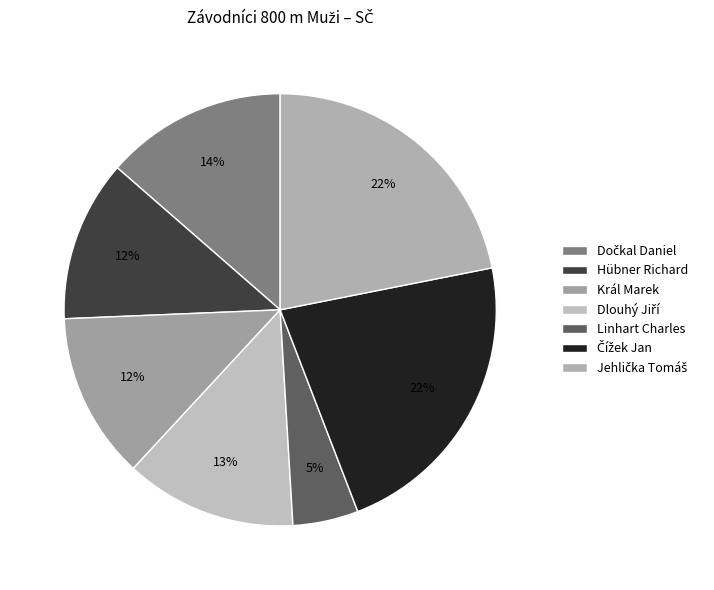

To the nearest percent, what is the difference between the largest and smallest slice percentages?

17%